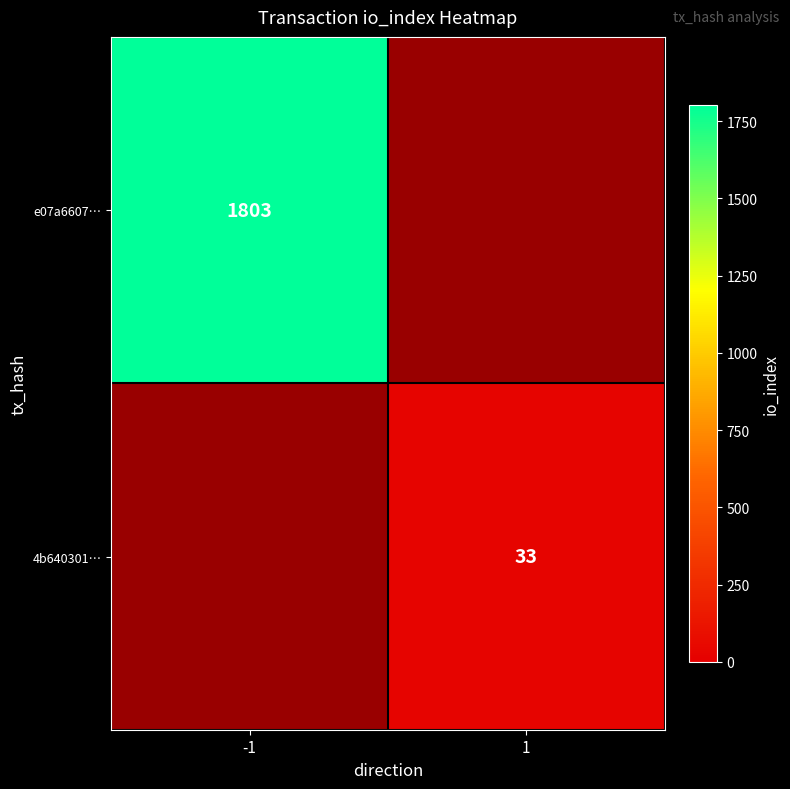

What is the minimum value shown in the chart?

33.0